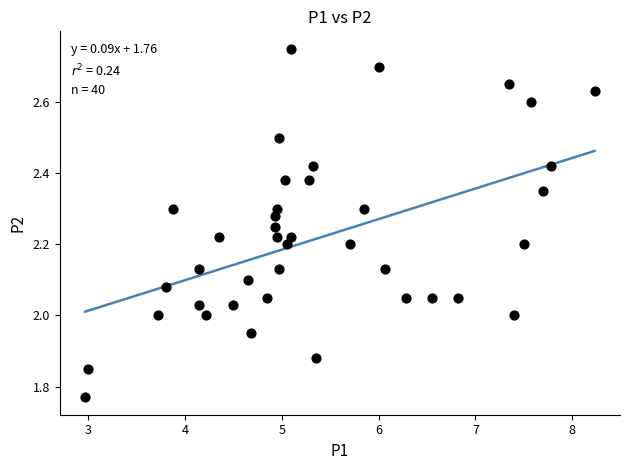

What is the range of X values (max minus min)?

5.3